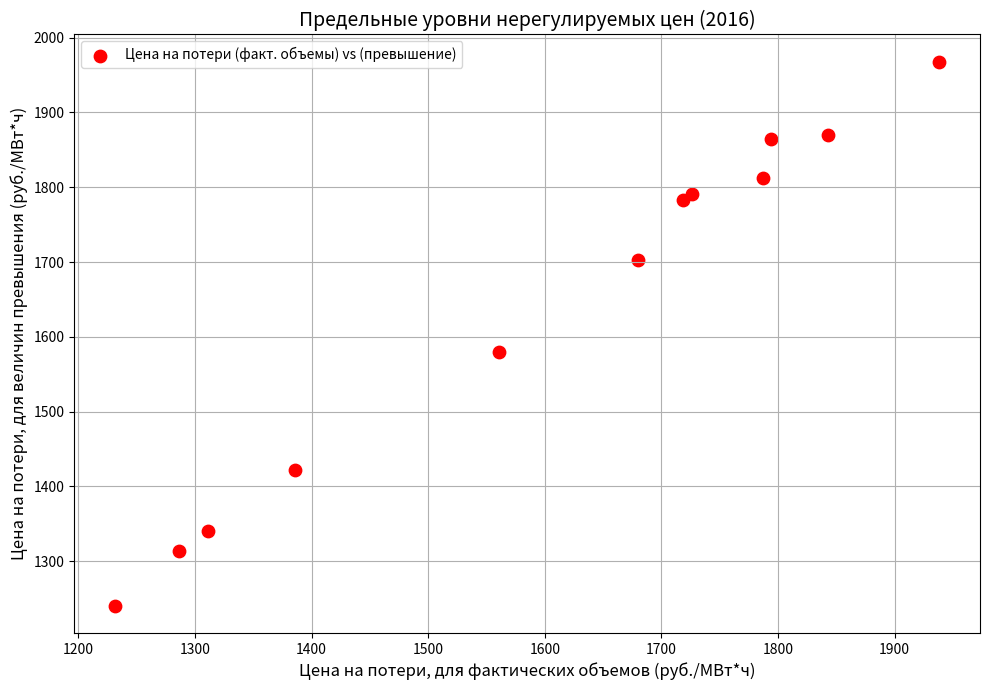

What Y value in the scatter plot is closest to 1604?

1579.1